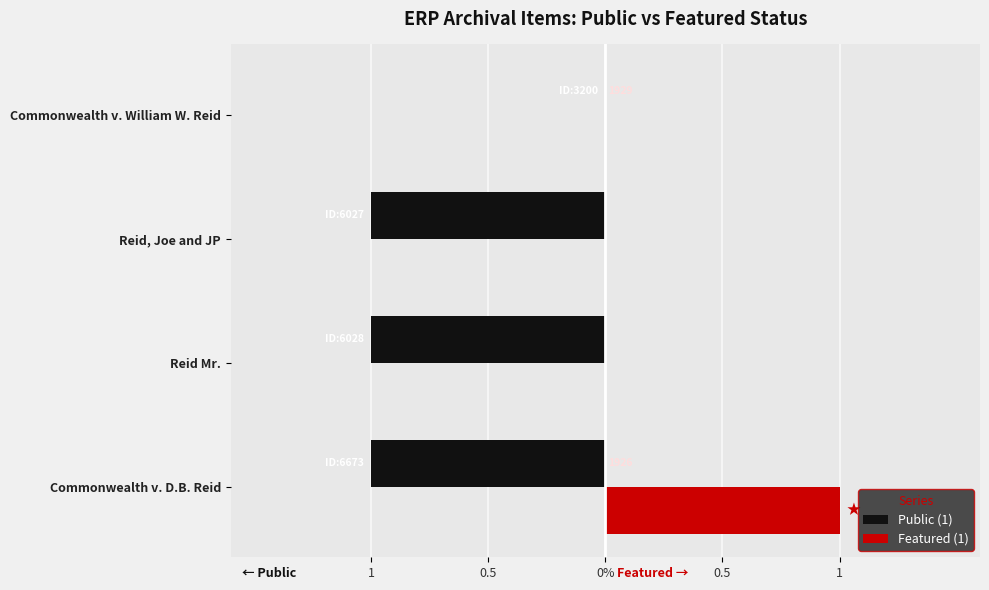

Reading right to left, list all the values displayed in this chart.

Public (1): 0	-1	-1	-1
Featured (1): 0	0	0	1